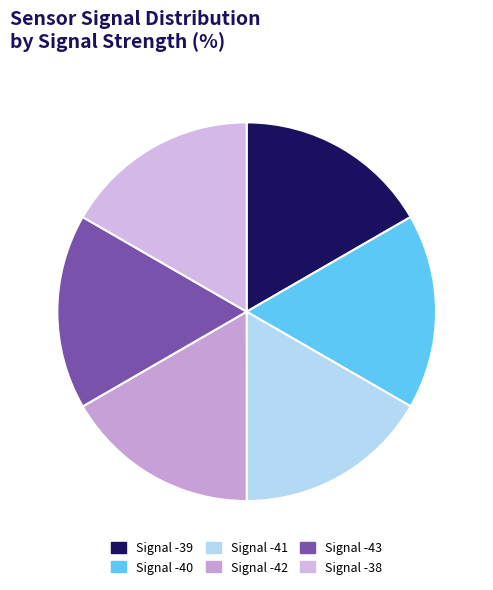

Is it true that Signal -42 is 6% of the pie?

False